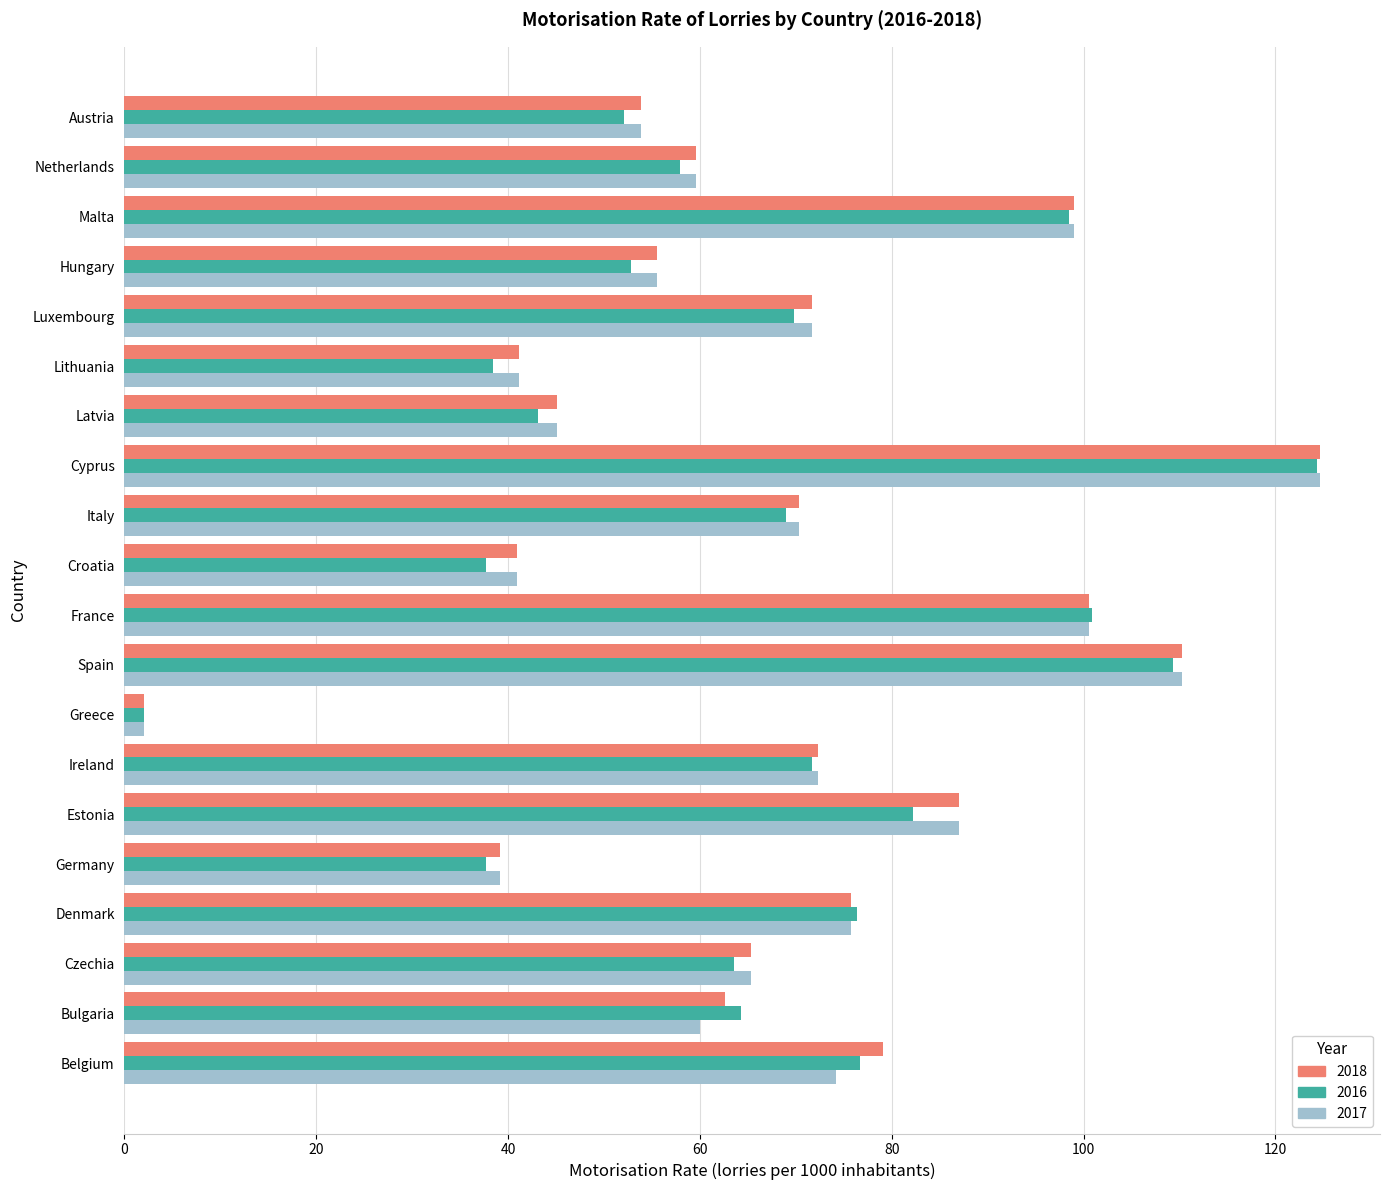

Between Lithuania and Netherlands, which series saw the biggest shift?

2016